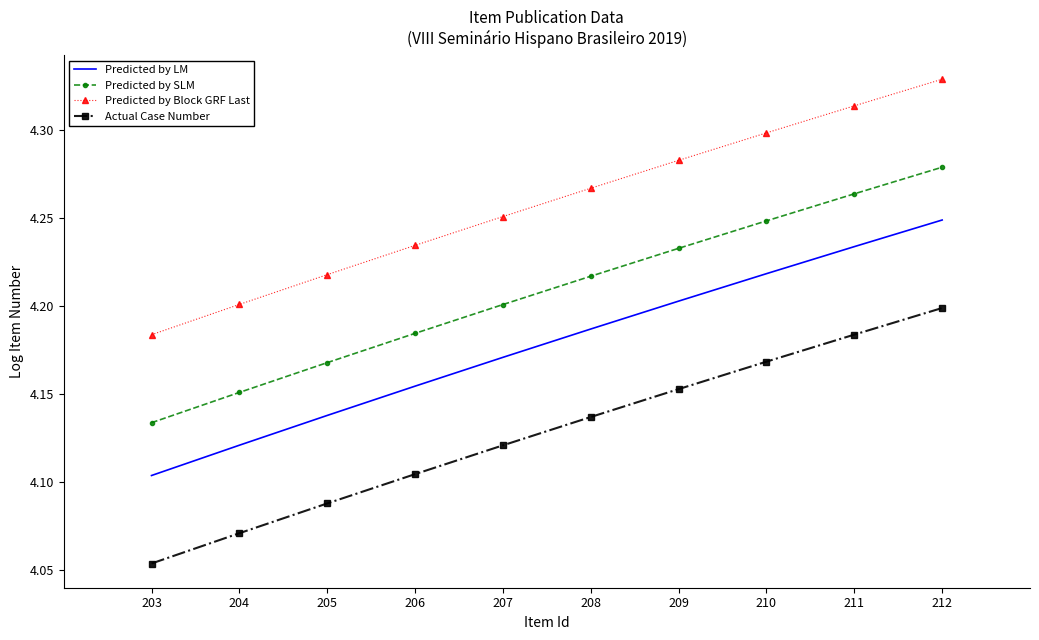

What is the total value across all series at 205?

16.6